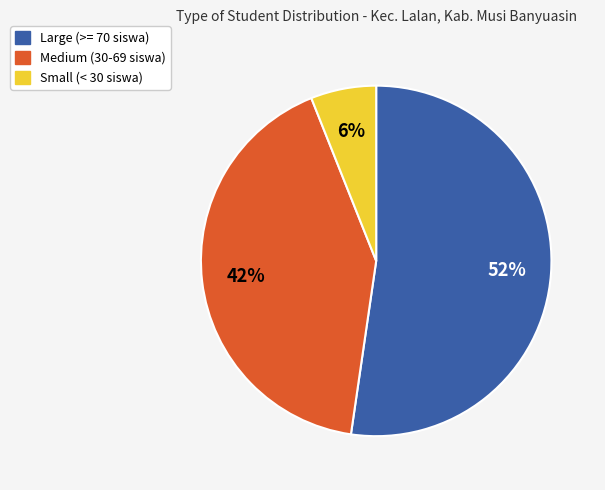

Is there any slice that represents more than half of the pie?

Yes